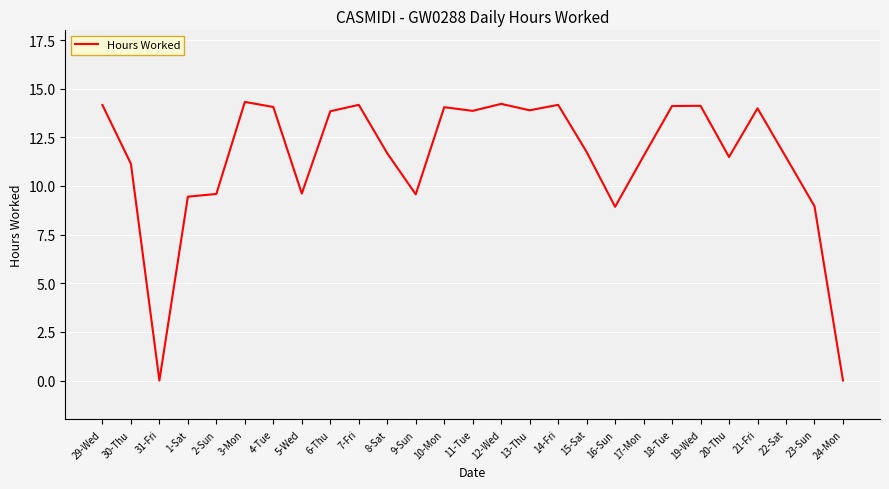

What is the difference between the maximum and minimum values?

14.3